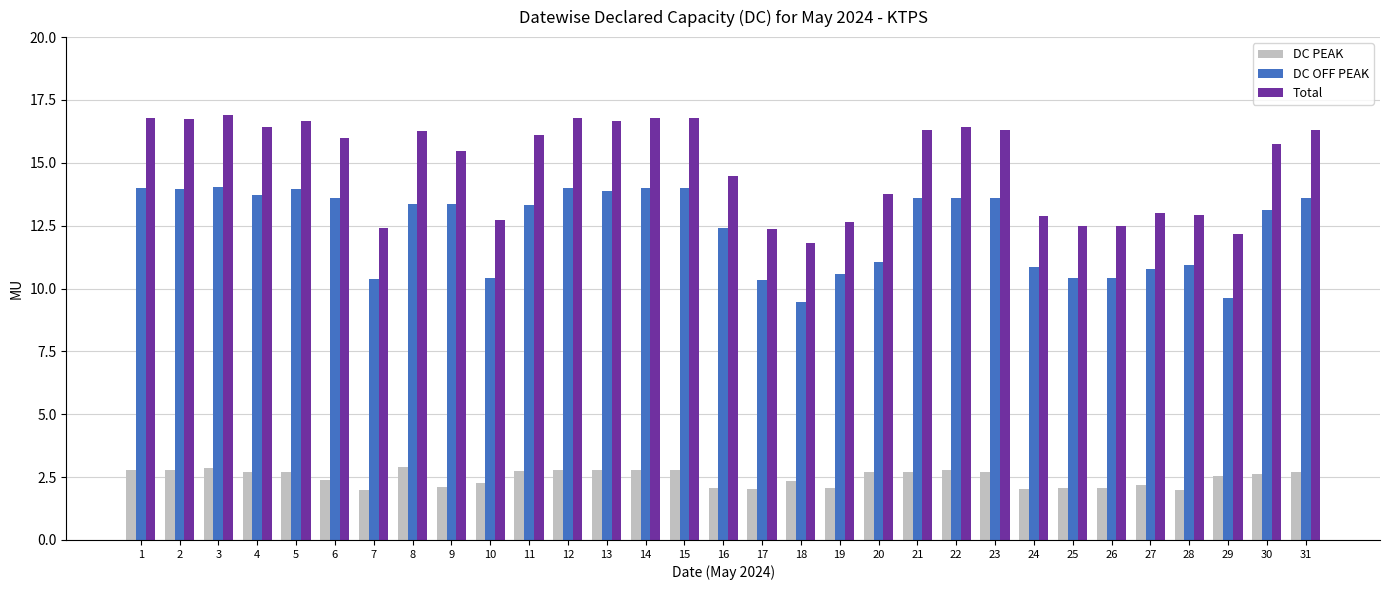

True or false: DC PEAK has a value of 2.8 at 13.

True